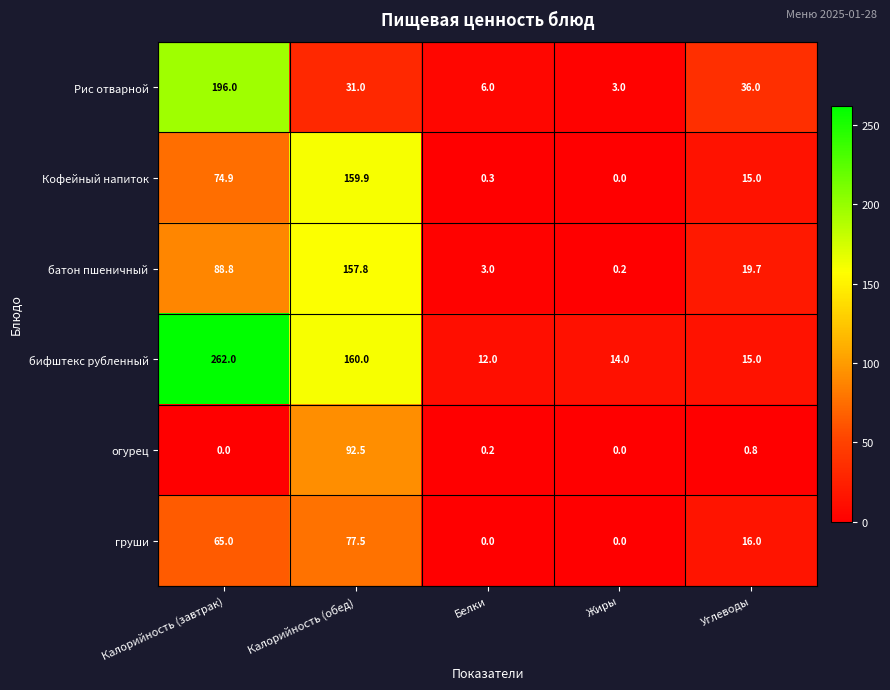

List the series in order of their peak value, lowest first.

груши, огурец, батон пшеничный, Кофейный напиток, Рис отварной, бифштекс рубленный